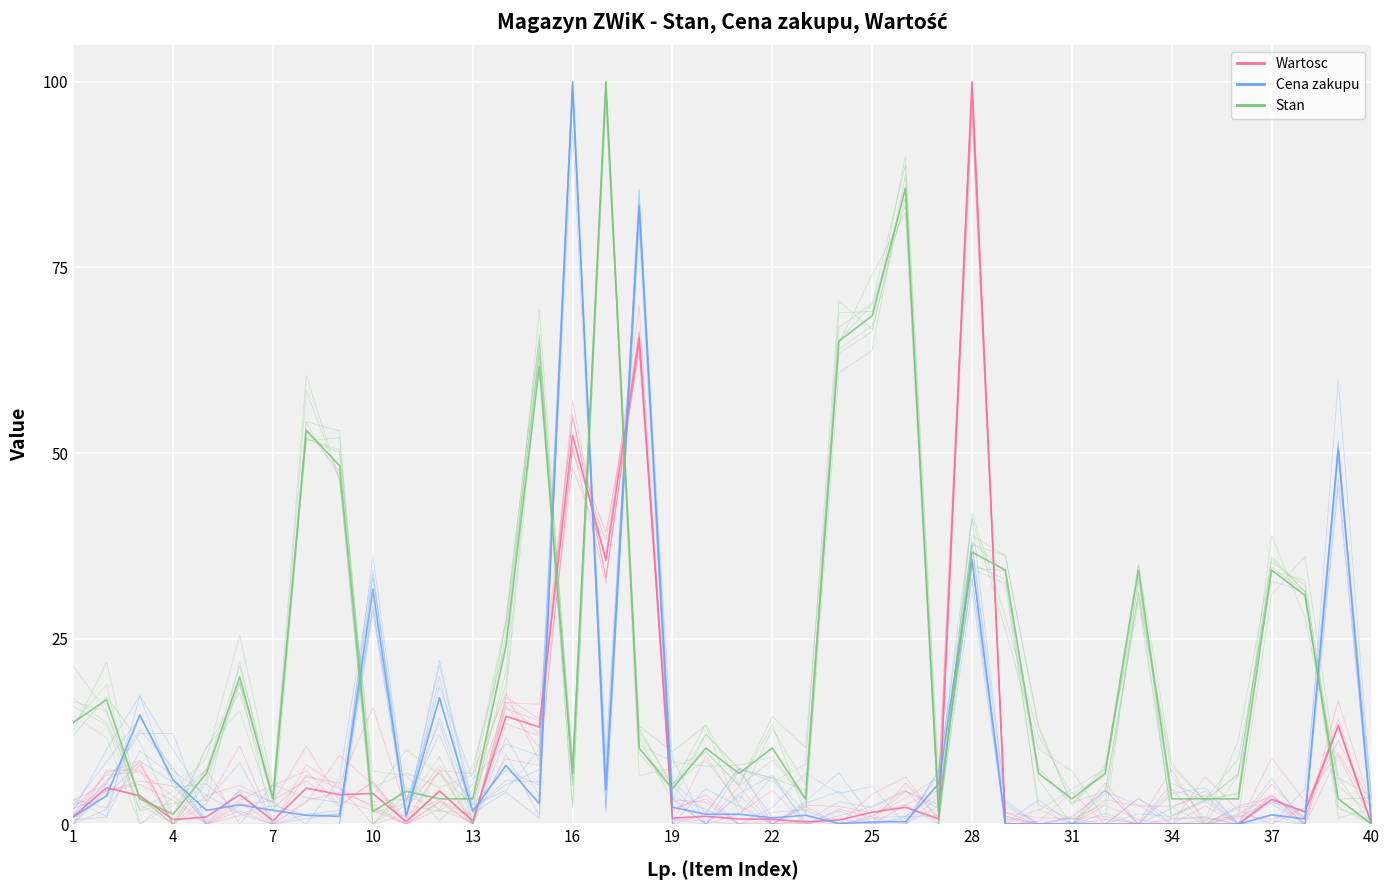

Where does the Wartosc series first go above 1?

1